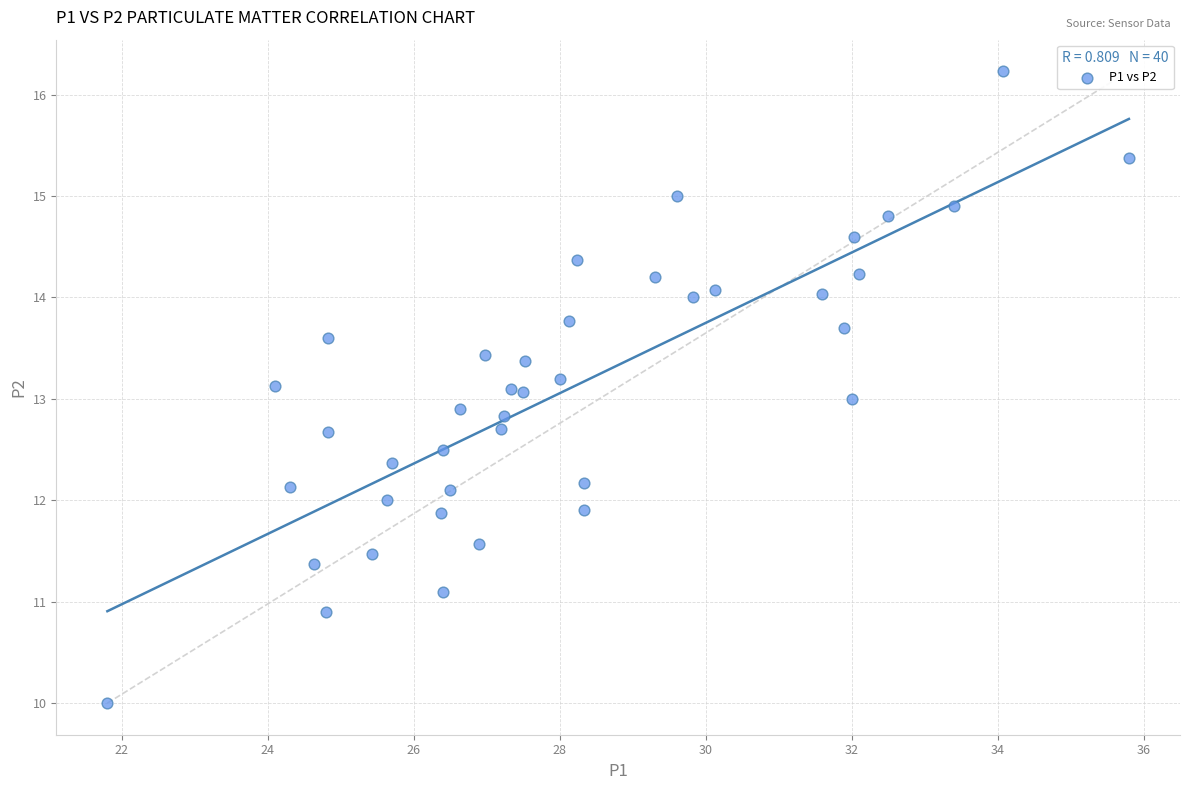

What is the range of Y values (max minus min)?

6.2